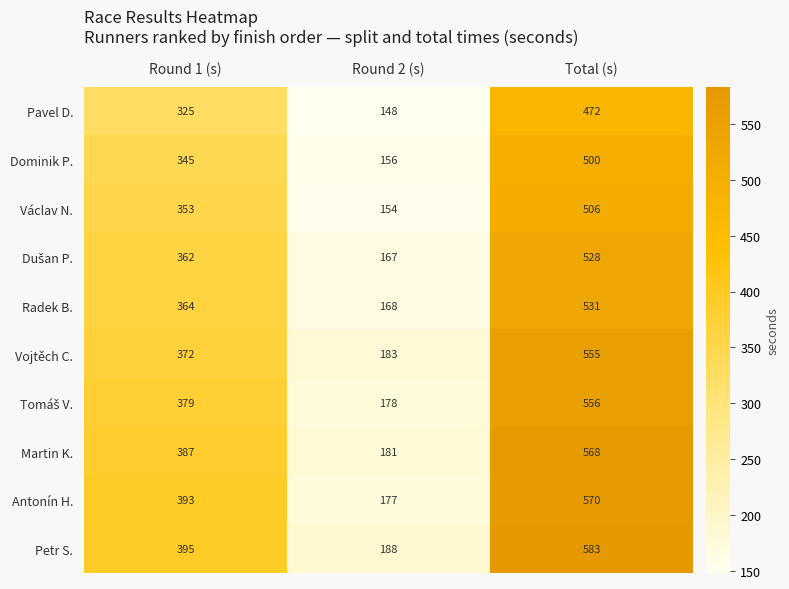

Count the Martin K. values in the range 181 to 568.

3